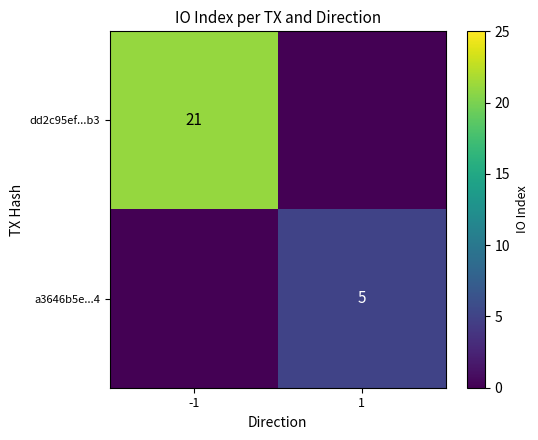

Is it true that a3646b5e...4 equals 5 at 1?

True